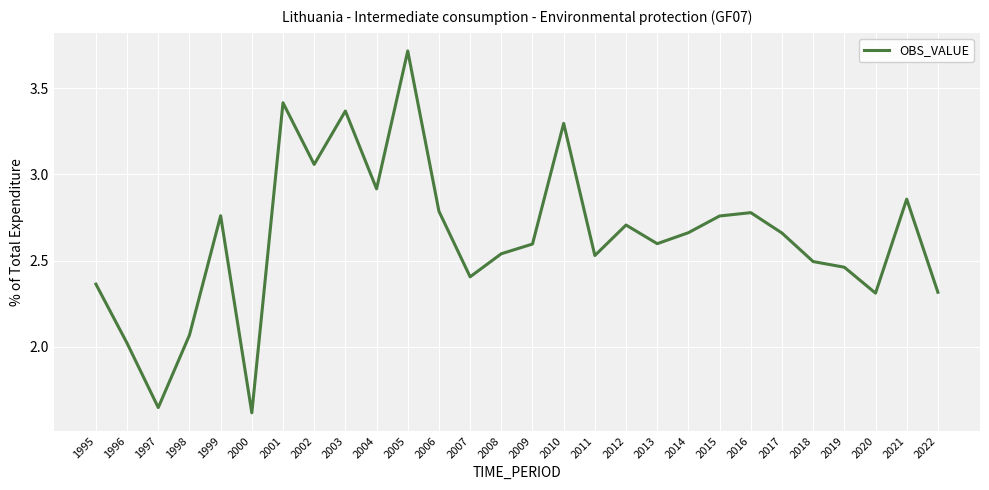

What is the difference between the values at 2010 and 2006?

0.5